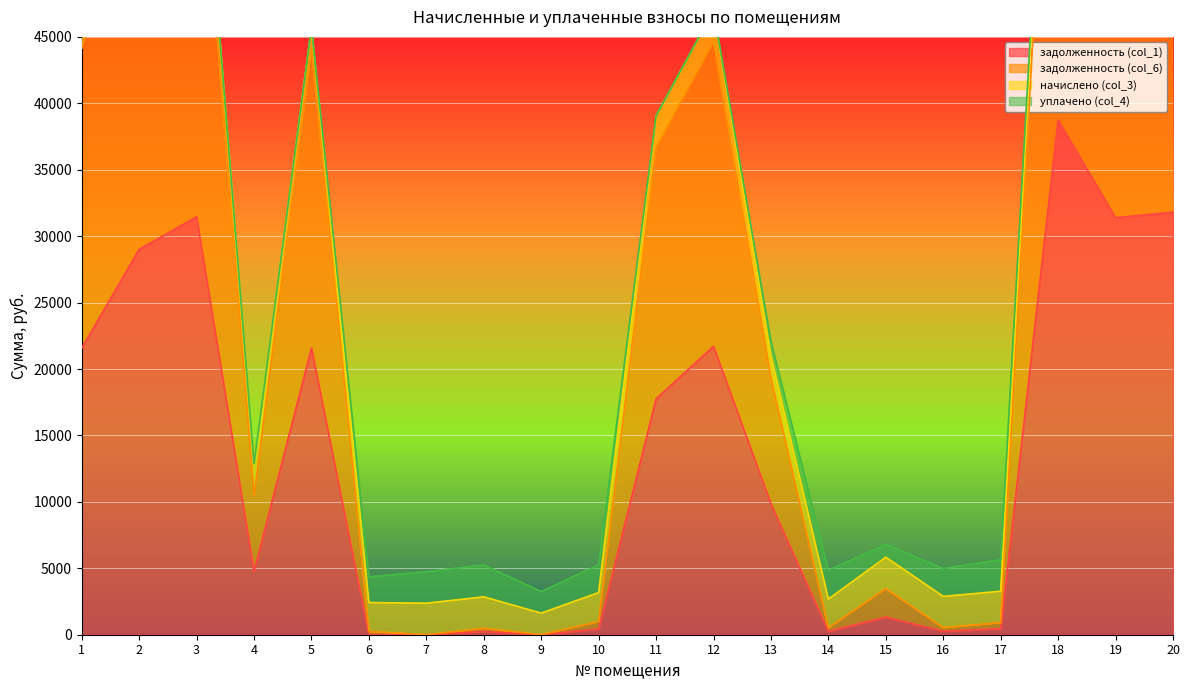

Read the задолженность (col_1) value at 8.

250.1